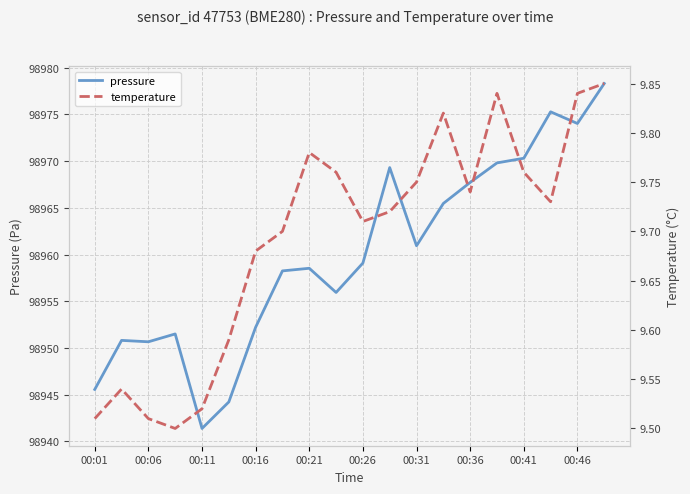

What is the maximum value for pressure?

98978.3